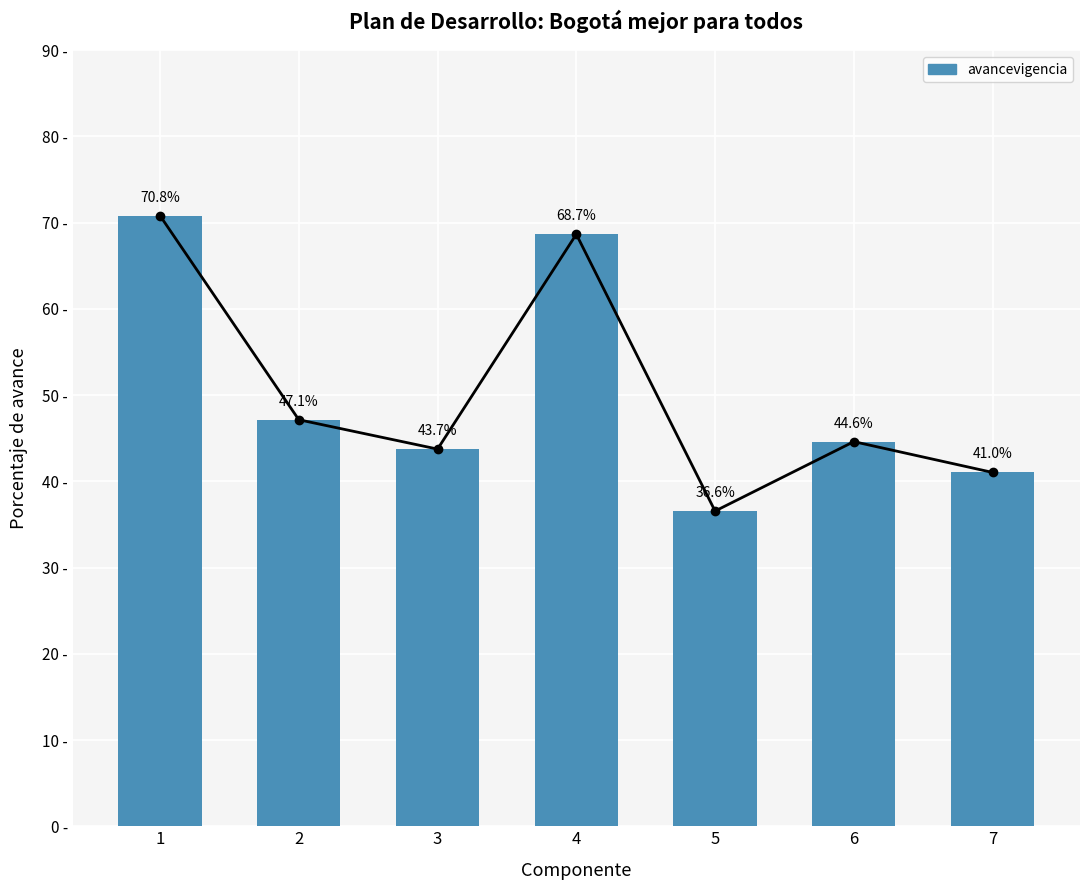

What is the difference between the maximum and minimum values?

34.3